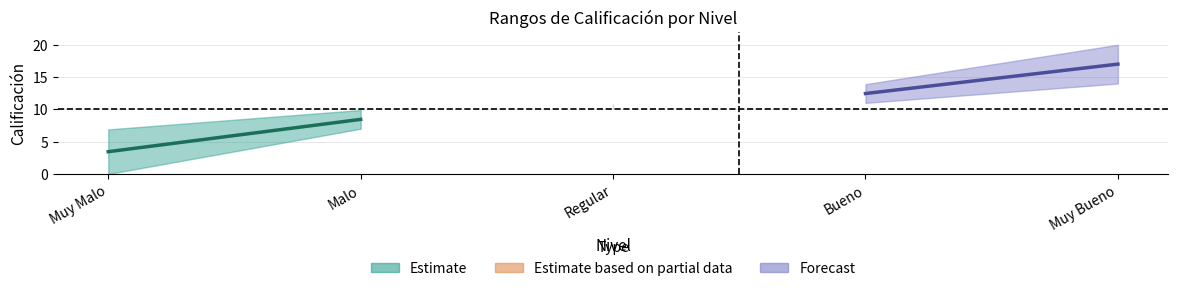

True or false: Desde has more than 1 points higher than both neighbors.

False